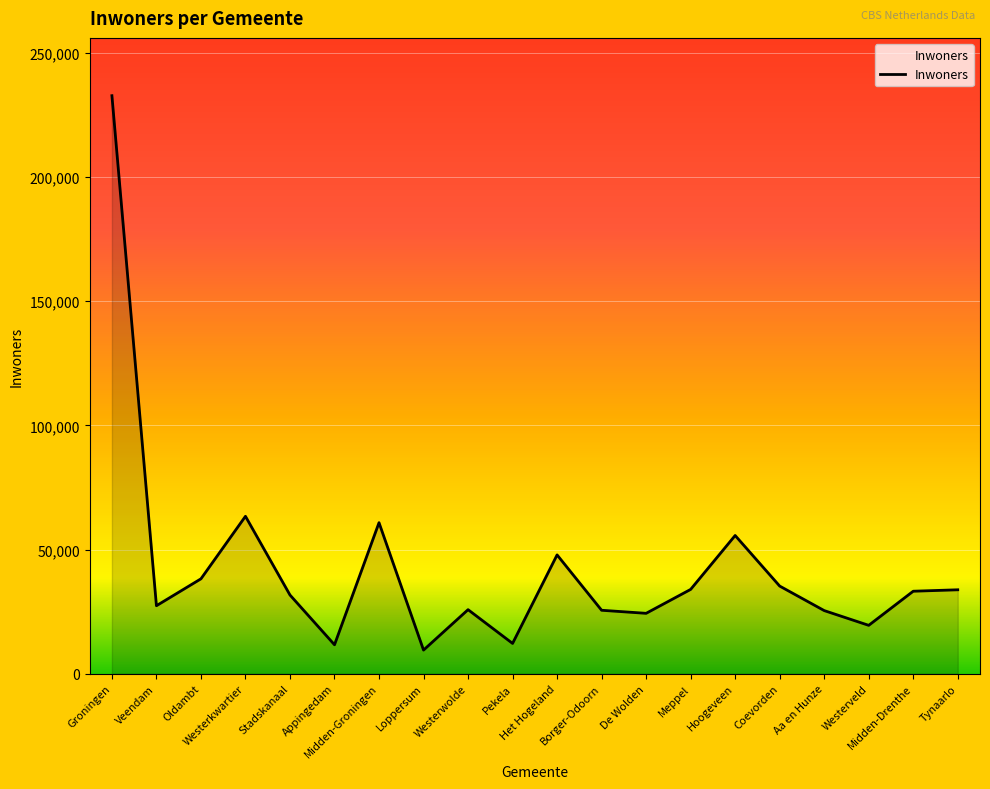

What is the smallest value displayed?

9513